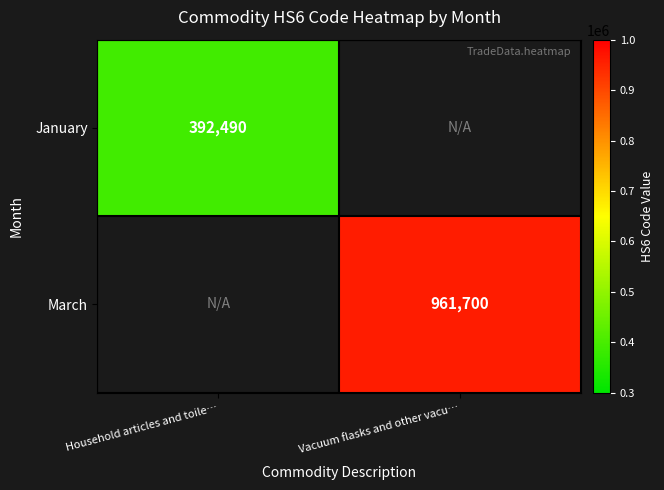

The value of January at Household articles and toile… is 392490. True or false?

True